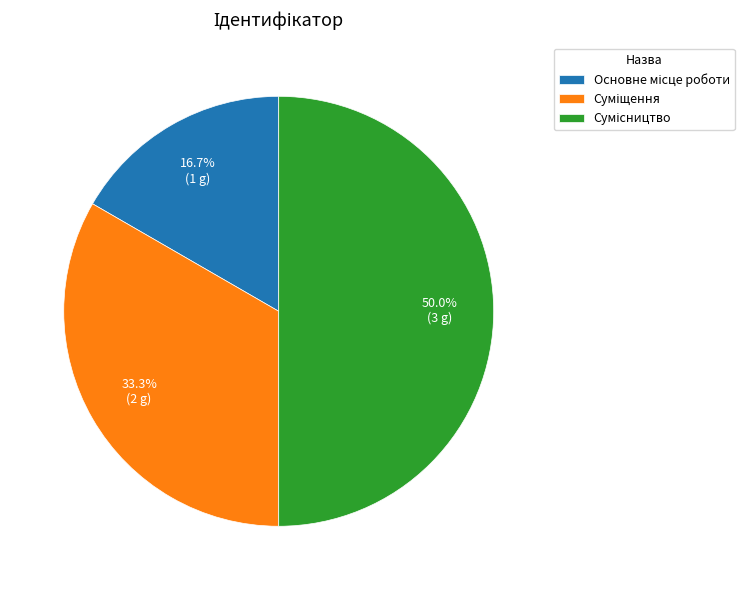

What is the smallest slice in the pie chart?

Основне місце роботи